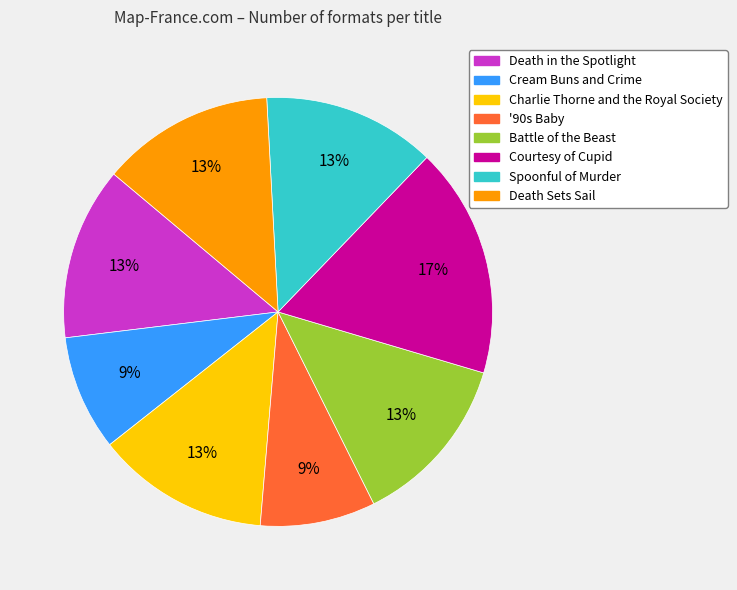

Between Spoonful of Murder and '90s Baby, which is larger?

Spoonful of Murder